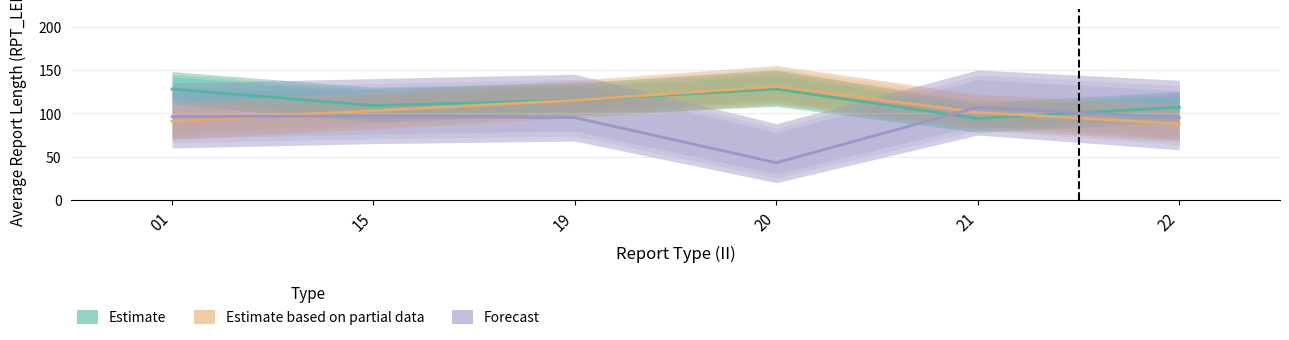

What are all the series names shown in the legend?

Estimate, Estimate based on partial data, Forecast